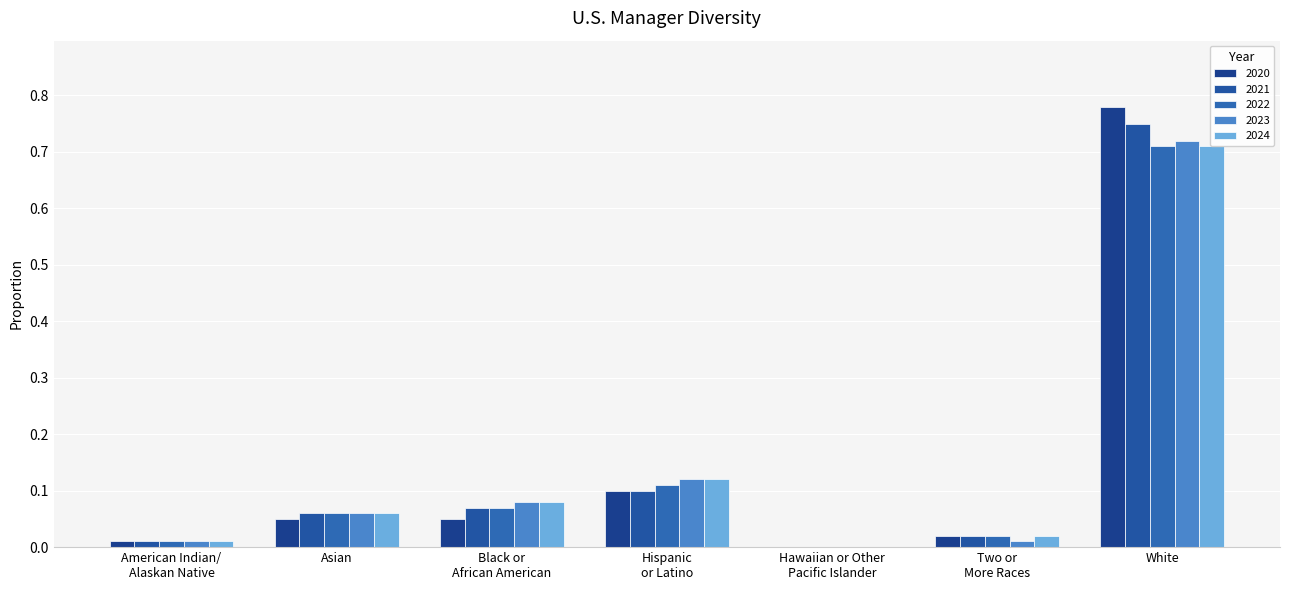

What is the label of the 3rd bar from the right?

Hawaiian or Other
Pacific Islander